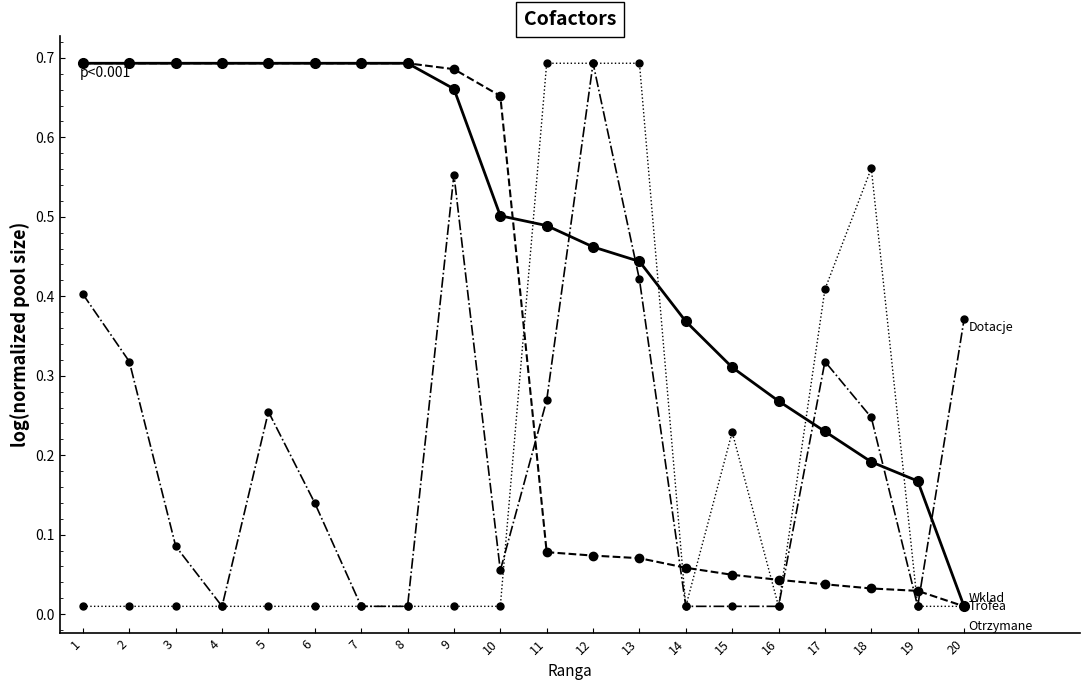

Is it true that Wklad equals 0.7 at 4?

True